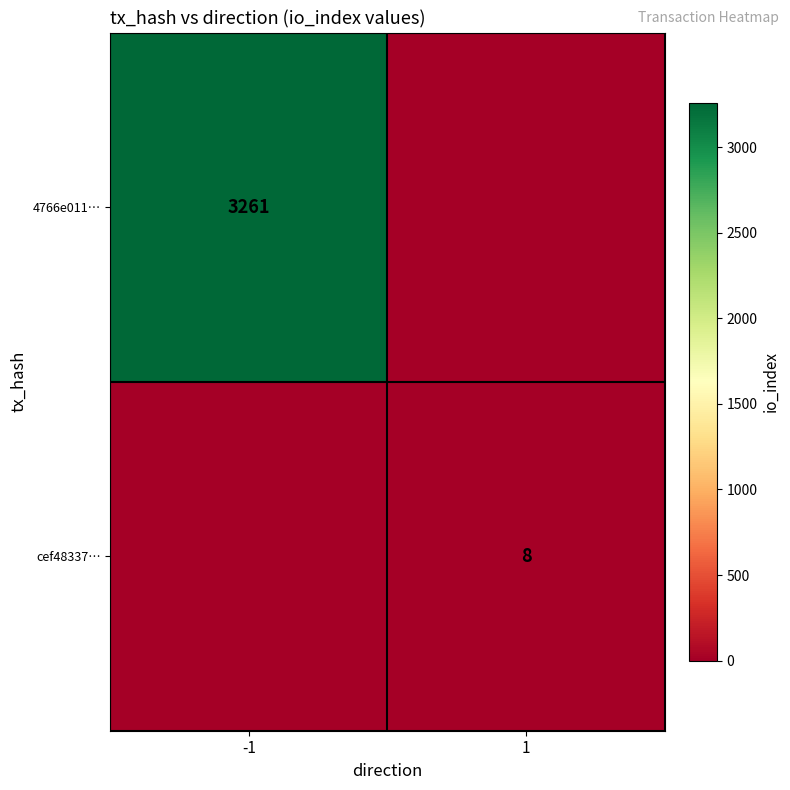

The 4766e011… series shows 5064 at -1. True or false?

False